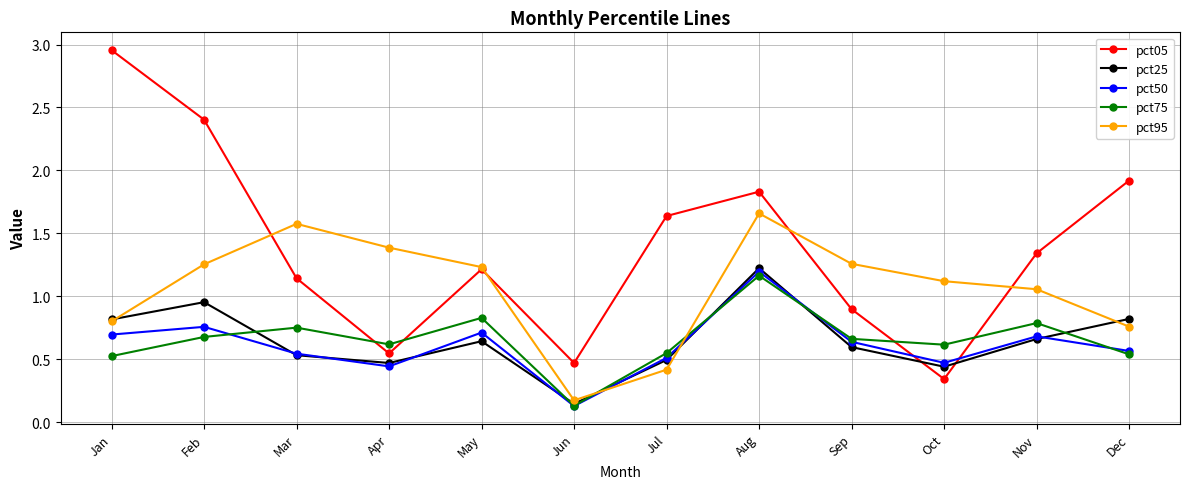

Where do pct05 and pct25 first cross each other?

Sep and Oct